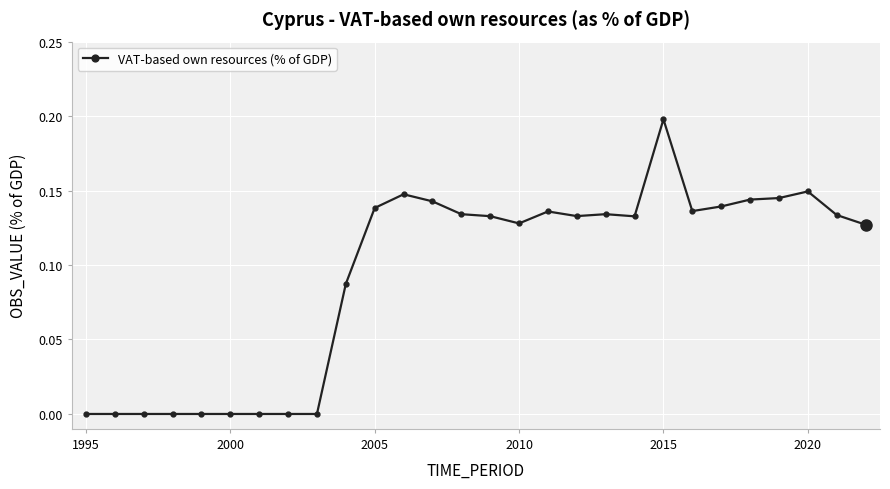

What is the value of the 21st point from the left?

0.2